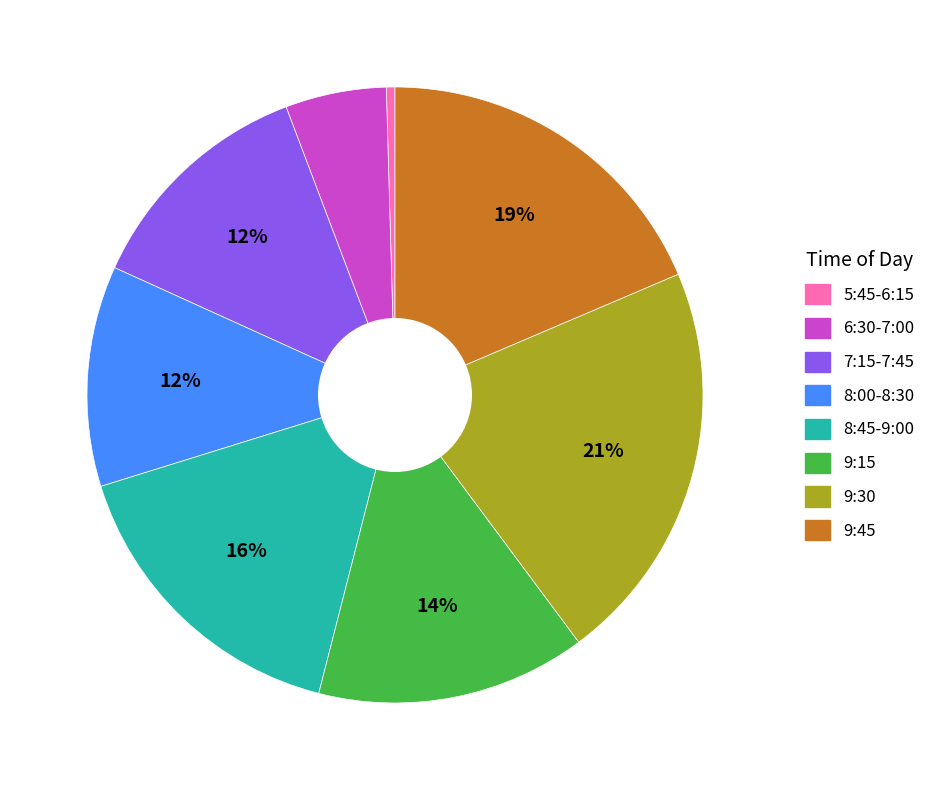

To the nearest percent, what is the difference between the largest and smallest slice percentages?

21%